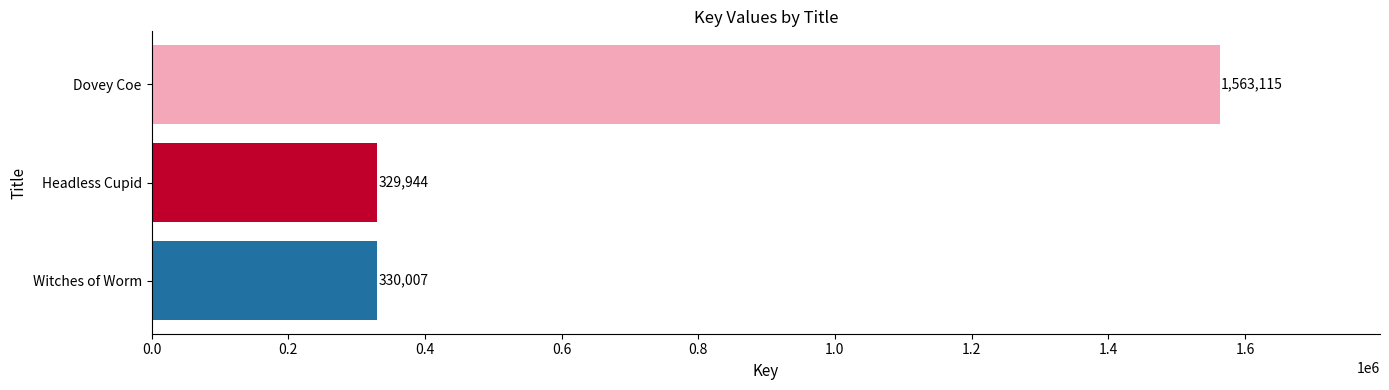

How many categories are shown in the chart?

3